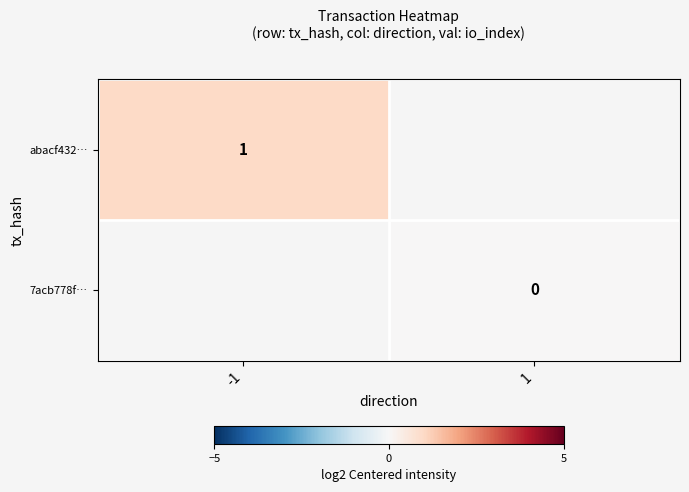

Rank the series at -1 from lowest to highest value.

abacf432…, 7acb778f…